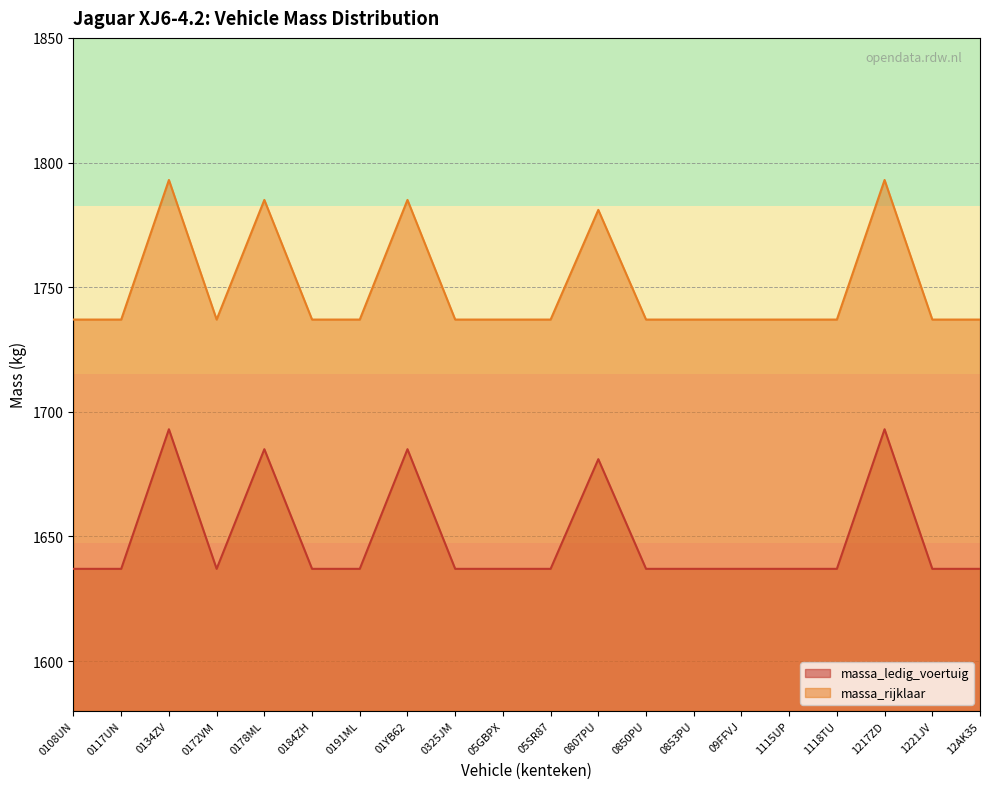

The value of massa_rijklaar at 0325JM is 1737. True or false?

True